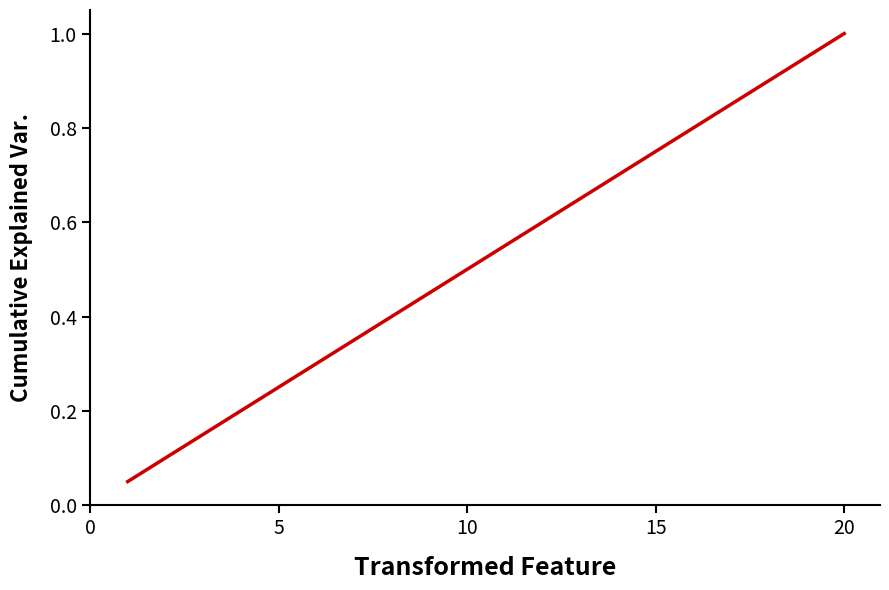

Count the number of categories in the chart.

20